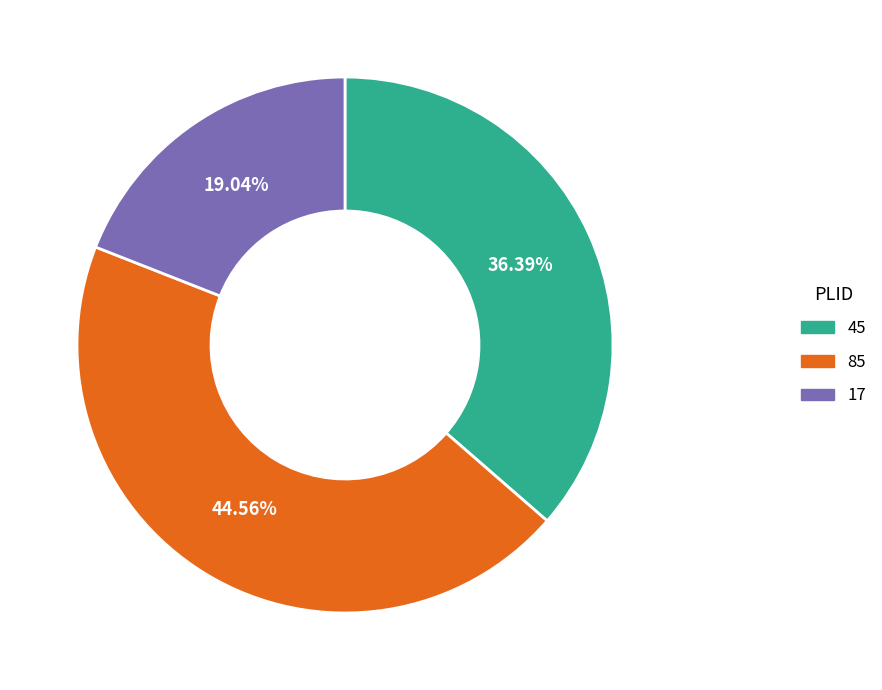

True or false: 45 accounts for 24% of the total.

False